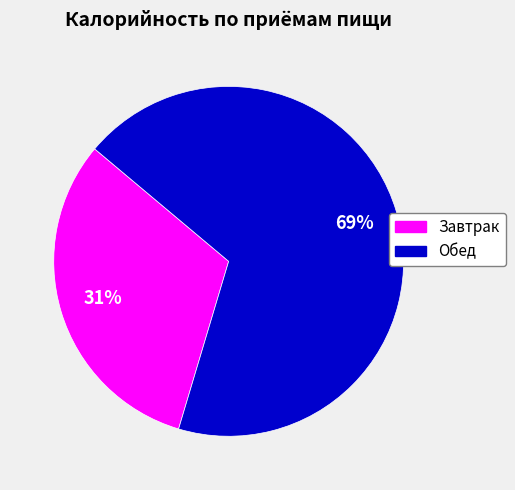

Which slice represents more than half of the pie?

Обед